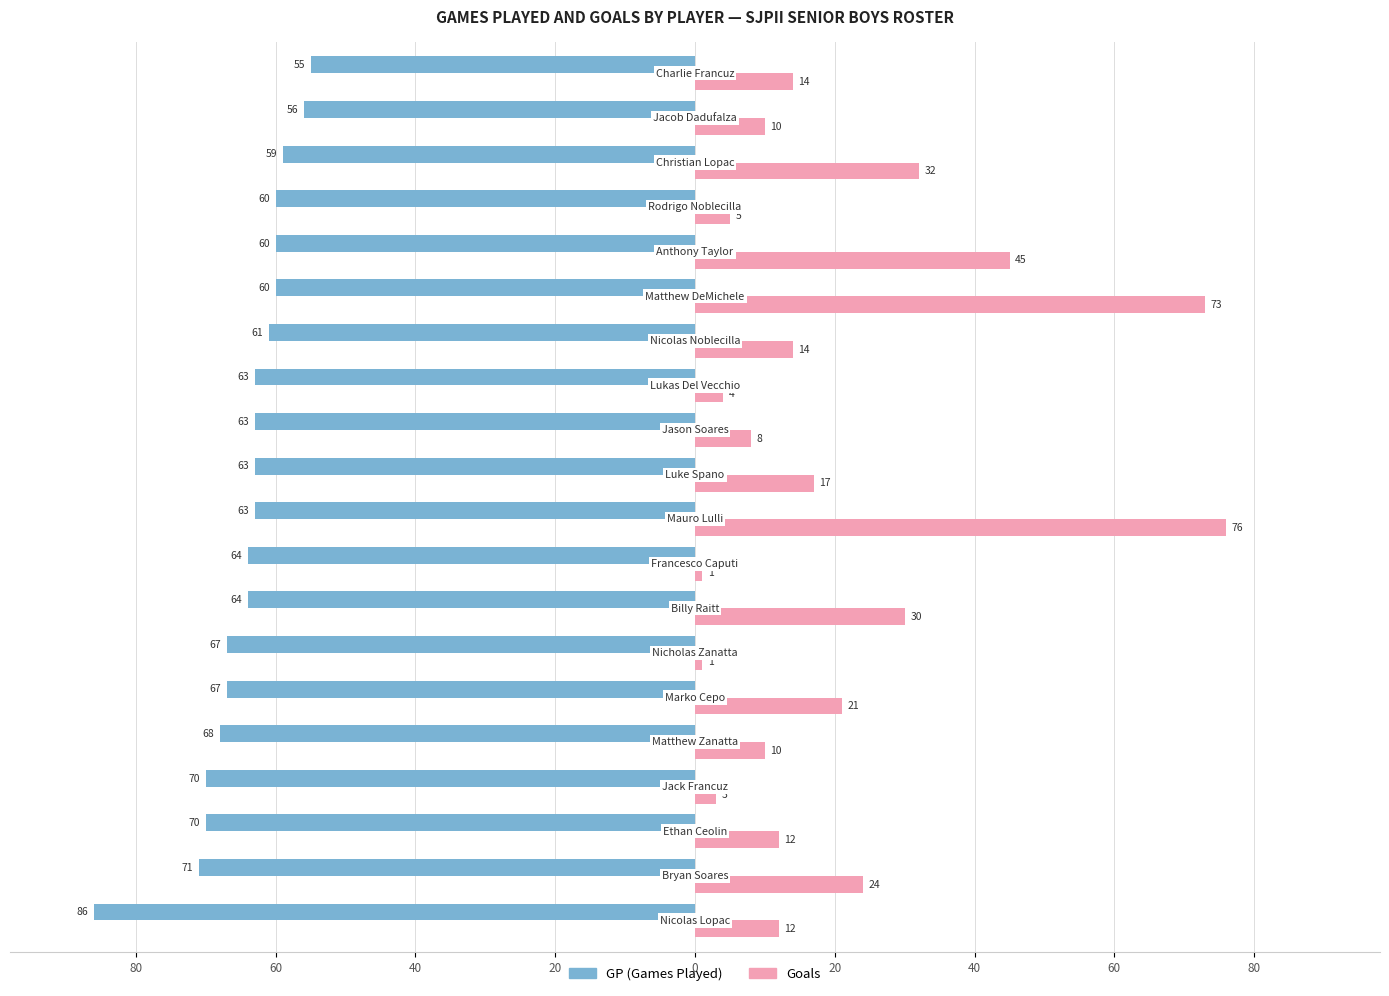

What is the value of the GP bar at the 14th from the left?

-61